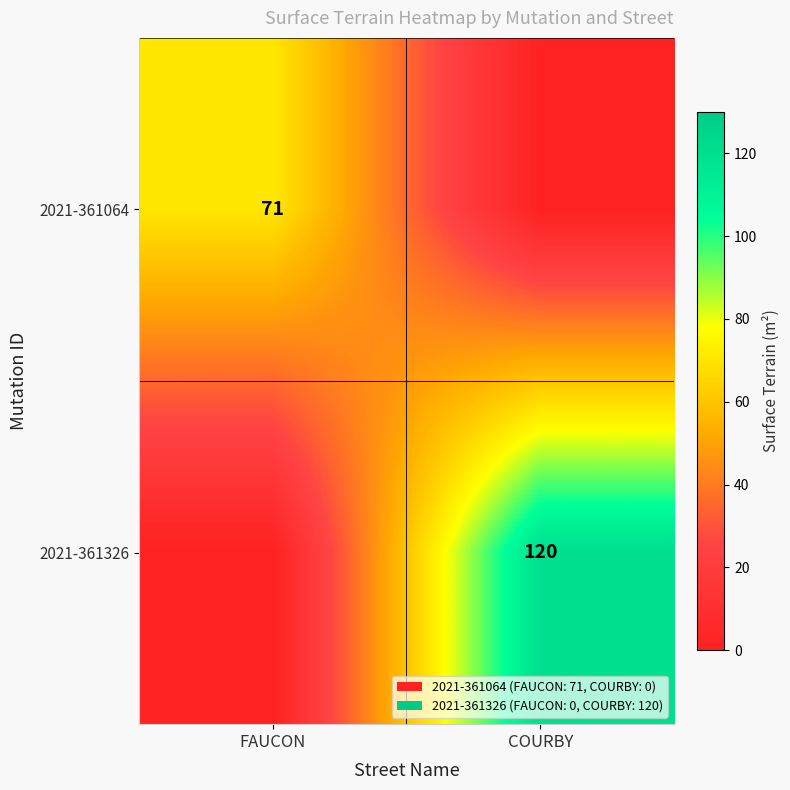

Is it true that 2021-361064 equals 71 at FAUCON?

True